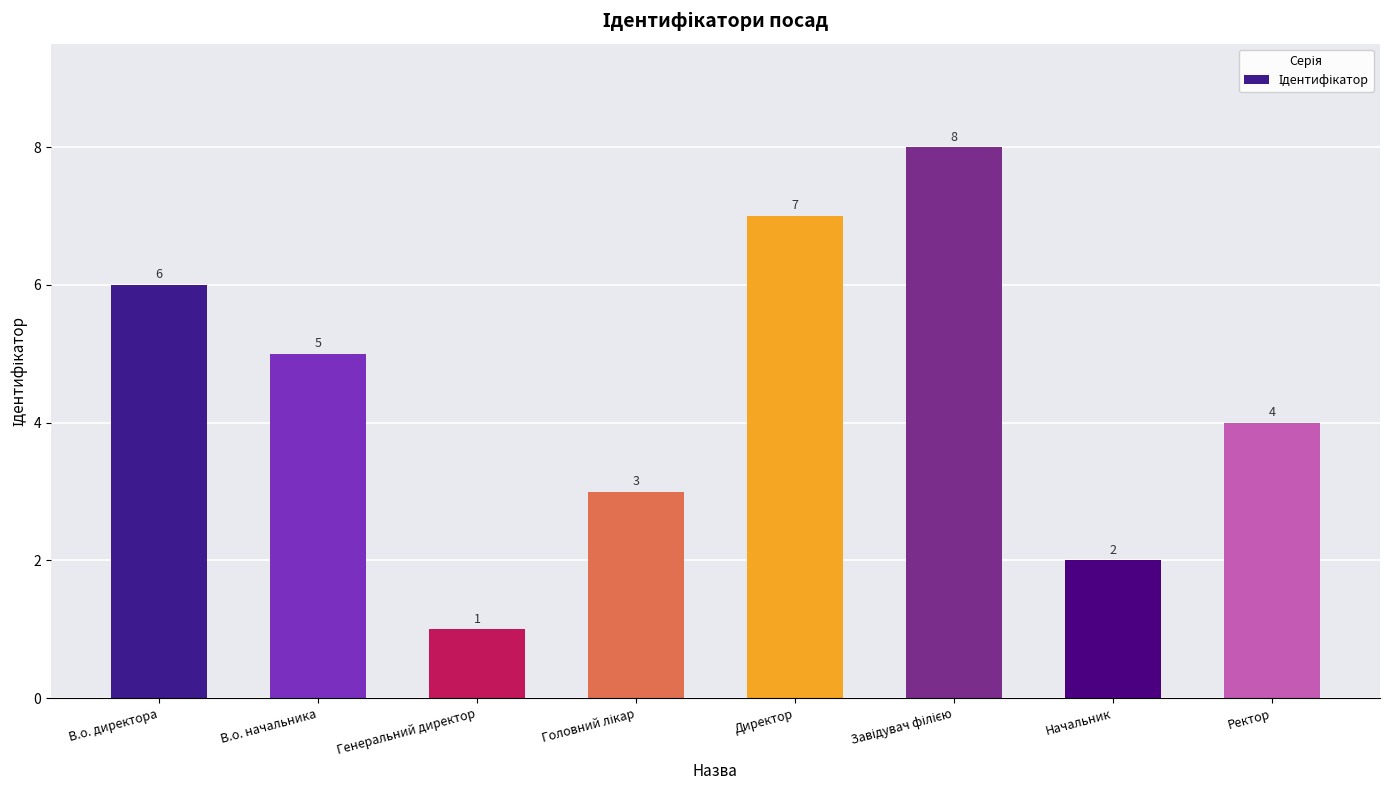

At which label is the value closest to 4?

Ректор